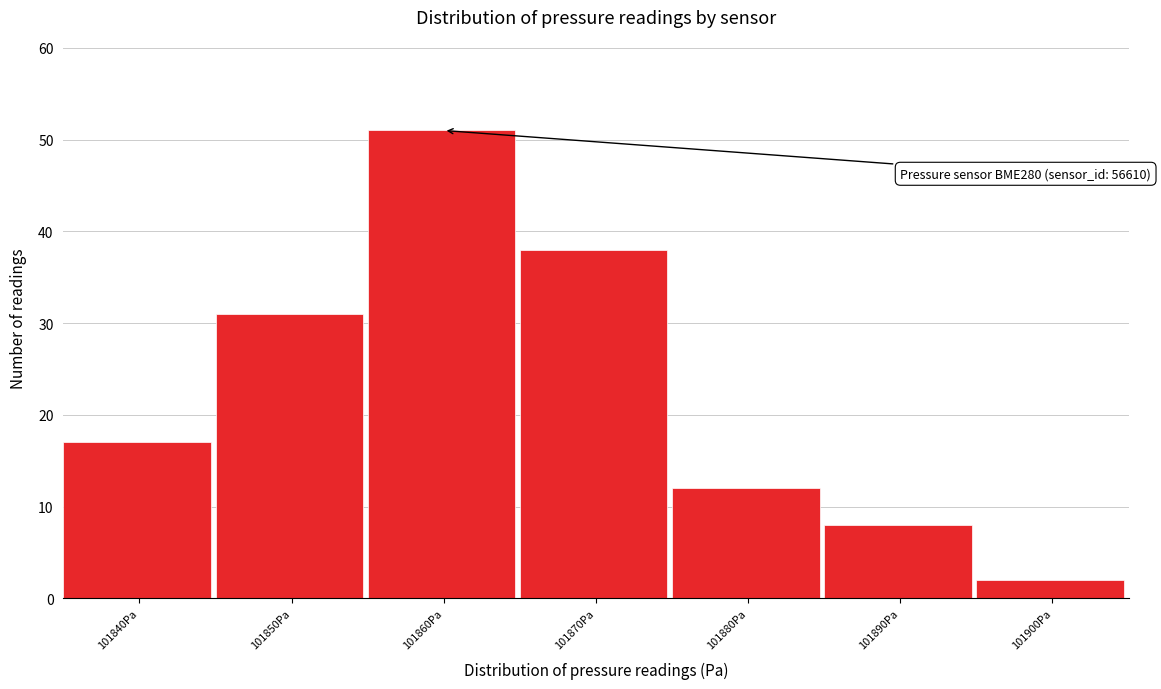

Reading left to right, what are all the values shown in this chart?

17	31	51	38	12	8	2